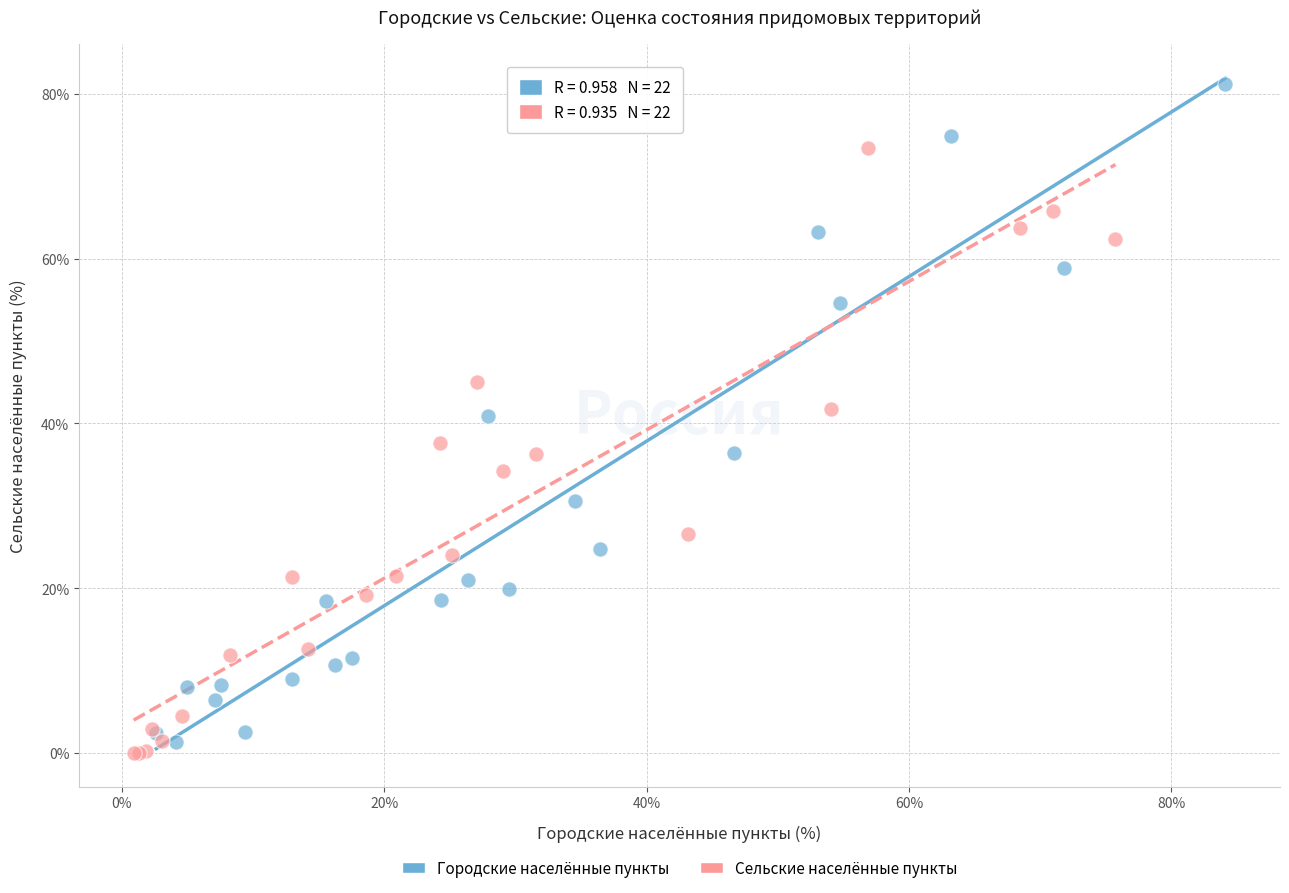

Which series reaches the maximum Y coordinate?

Городские населённые пункты